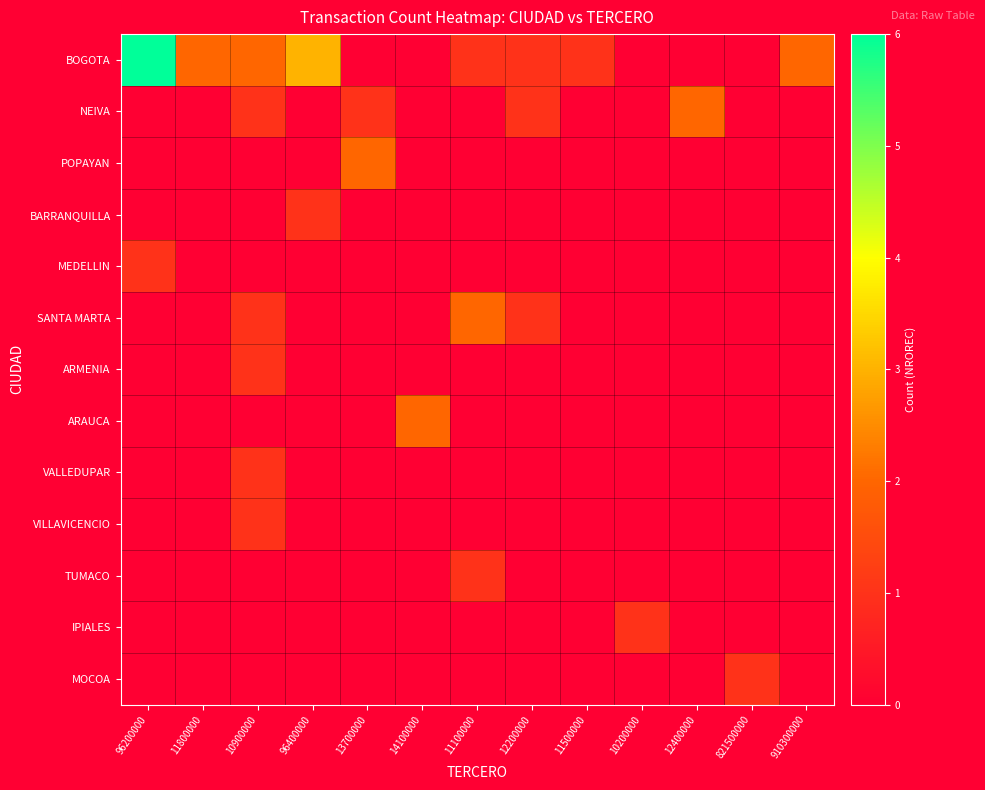

Reading left to right, list all the values displayed in this chart.

BOGOTA: 96200000=6	11800000=2	10900000=2	96400000=3	13700000=0	14100000=0	11100000=1	12200000=1	11500000=1	10200000=0	12400000=0	821500000=0	910300000=2
NEIVA: 96200000=0	11800000=0	10900000=1	96400000=0	13700000=1	14100000=0	11100000=0	12200000=1	11500000=0	10200000=0	12400000=2	821500000=0	910300000=0
POPAYAN: 96200000=0	11800000=0	10900000=0	96400000=0	13700000=2	14100000=0	11100000=0	12200000=0	11500000=0	10200000=0	12400000=0	821500000=0	910300000=0
BARRANQUILLA: 96200000=0	11800000=0	10900000=0	96400000=1	13700000=0	14100000=0	11100000=0	12200000=0	11500000=0	10200000=0	12400000=0	821500000=0	910300000=0
MEDELLIN: 96200000=1	11800000=0	10900000=0	96400000=0	13700000=0	14100000=0	11100000=0	12200000=0	11500000=0	10200000=0	12400000=0	821500000=0	910300000=0
SANTA MARTA: 96200000=0	11800000=0	10900000=1	96400000=0	13700000=0	14100000=0	11100000=2	12200000=1	11500000=0	10200000=0	12400000=0	821500000=0	910300000=0
ARMENIA: 96200000=0	11800000=0	10900000=1	96400000=0	13700000=0	14100000=0	11100000=0	12200000=0	11500000=0	10200000=0	12400000=0	821500000=0	910300000=0
ARAUCA: 96200000=0	11800000=0	10900000=0	96400000=0	13700000=0	14100000=2	11100000=0	12200000=0	11500000=0	10200000=0	12400000=0	821500000=0	910300000=0
VALLEDUPAR: 96200000=0	11800000=0	10900000=1	96400000=0	13700000=0	14100000=0	11100000=0	12200000=0	11500000=0	10200000=0	12400000=0	821500000=0	910300000=0
VILLAVICENCIO: 96200000=0	11800000=0	10900000=1	96400000=0	13700000=0	14100000=0	11100000=0	12200000=0	11500000=0	10200000=0	12400000=0	821500000=0	910300000=0
TUMACO: 96200000=0	11800000=0	10900000=0	96400000=0	13700000=0	14100000=0	11100000=1	12200000=0	11500000=0	10200000=0	12400000=0	821500000=0	910300000=0
IPIALES: 96200000=0	11800000=0	10900000=0	96400000=0	13700000=0	14100000=0	11100000=0	12200000=0	11500000=0	10200000=1	12400000=0	821500000=0	910300000=0
MOCOA: 96200000=0	11800000=0	10900000=0	96400000=0	13700000=0	14100000=0	11100000=0	12200000=0	11500000=0	10200000=0	12400000=0	821500000=1	910300000=0